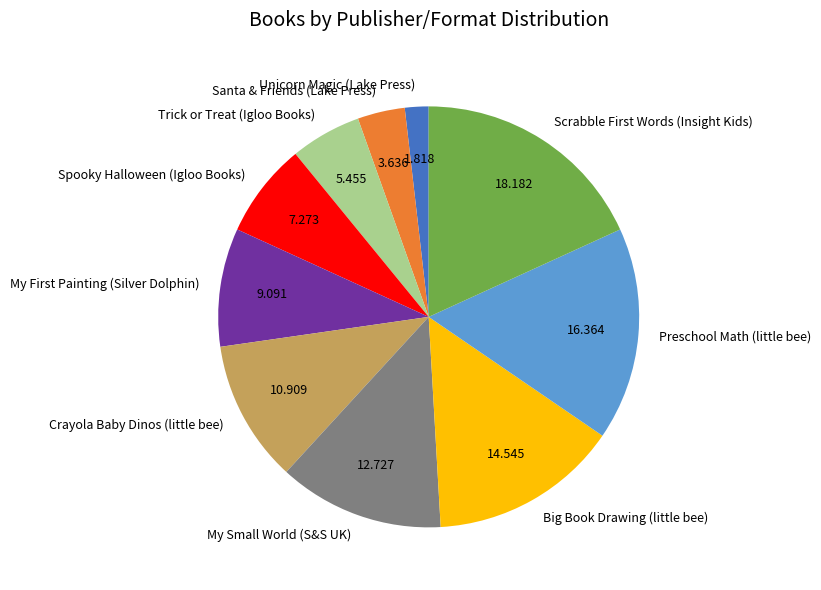

Rank the categories by value from lowest to highest.

Unicorn Magic (Lake Press), Santa & Friends (Lake Press), Trick or Treat (Igloo Books), Spooky Halloween (Igloo Books), My First Painting (Silver Dolphin), Crayola Baby Dinos (little bee), My Small World (S&S UK), Big Book Drawing (little bee), Preschool Math (little bee), Scrabble First Words (Insight Kids)